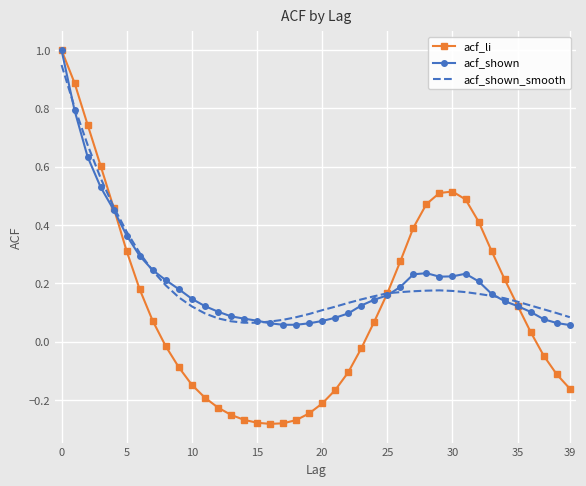

At which label is acf_shown_smooth closest to 0?

14